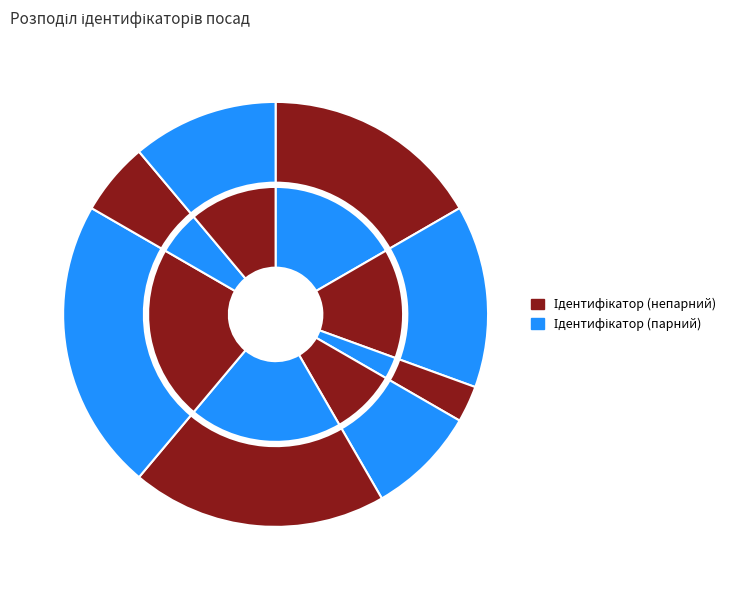

What is the change in value from В.о. начальника to Начальник?

-3